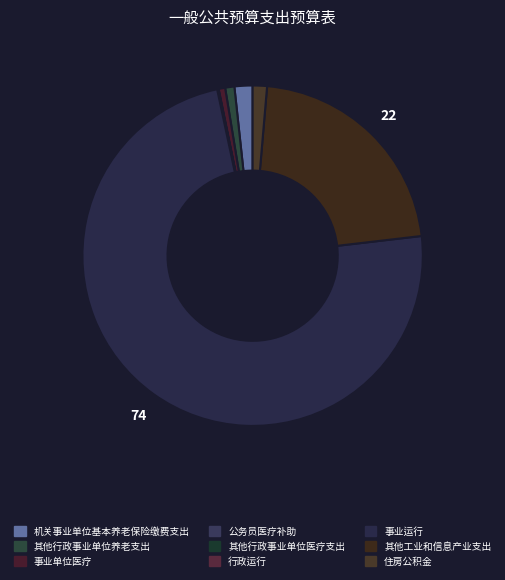

Between 事业运行 and 事业单位医疗, which is larger?

事业运行